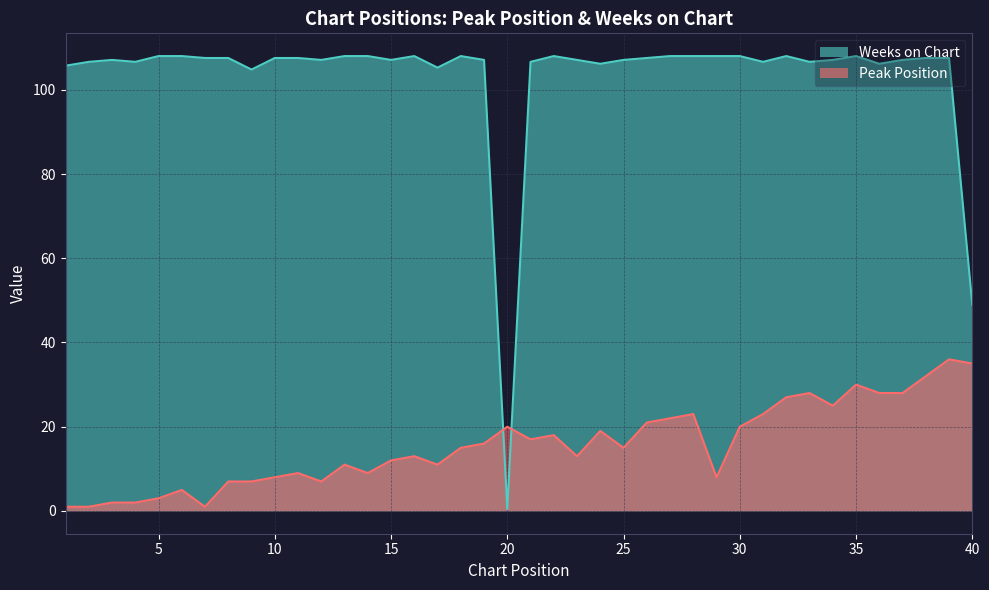

Count the number of data series in this chart.

2